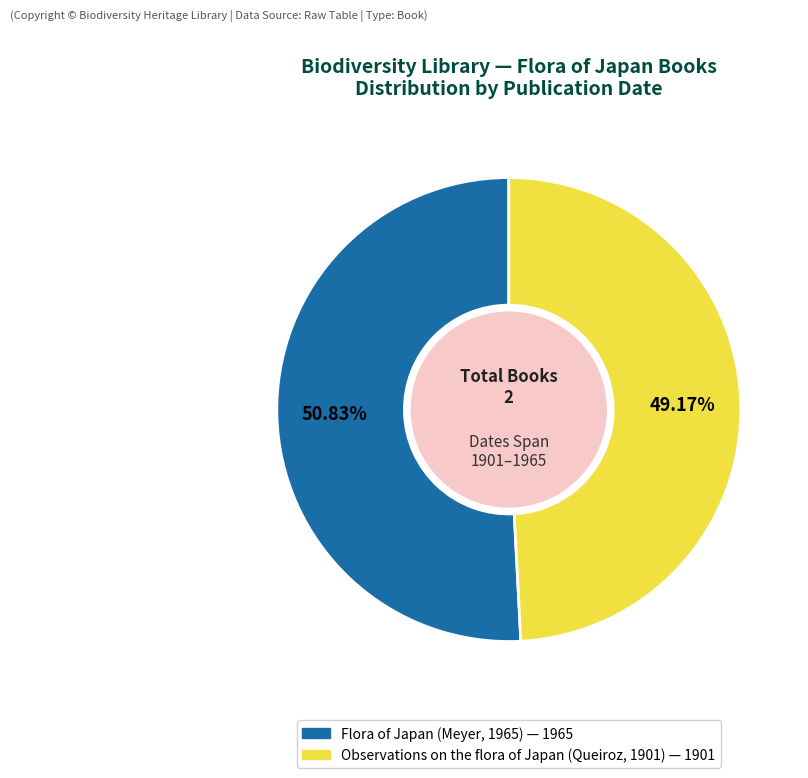

To the nearest percent, what is the combined percentage of Observations on the flora of Japan (Queiroz, 1901) and Flora of Japan (Meyer, 1965)?

100%